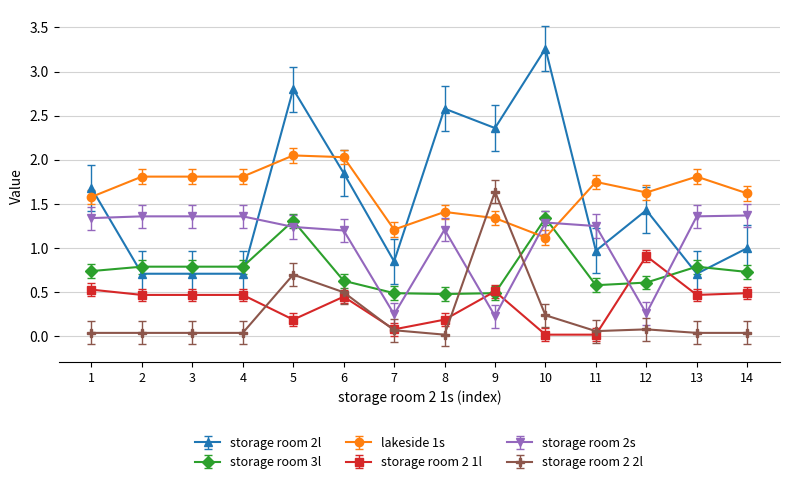

Count the number of data series in this chart.

6